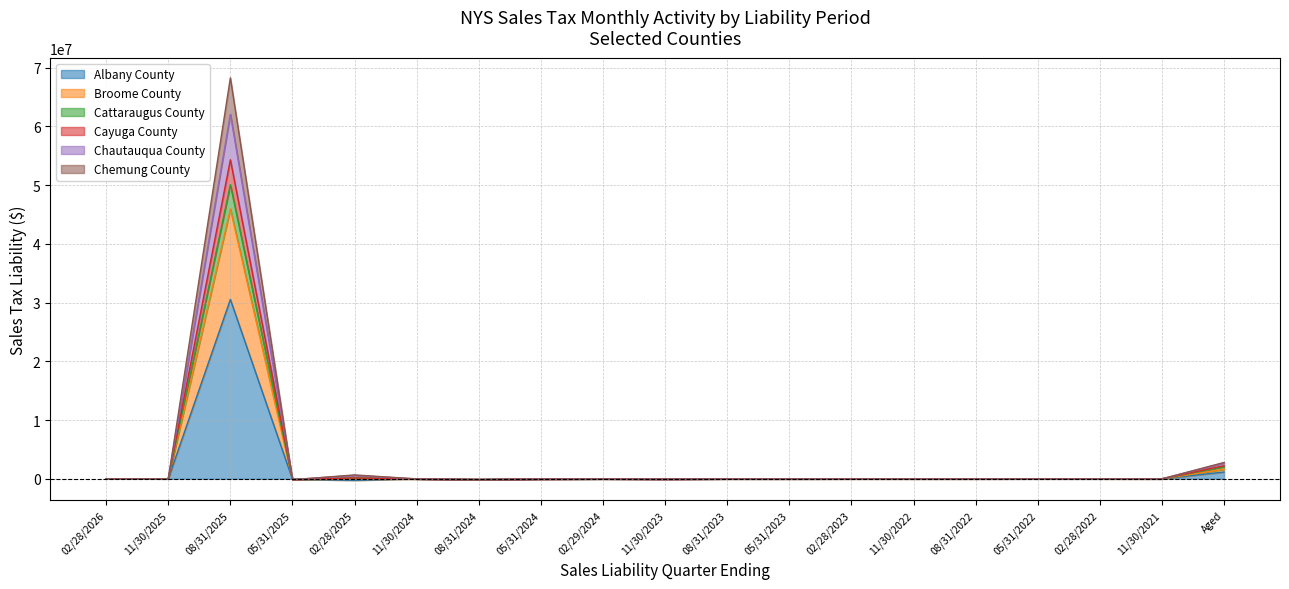

Count the number of categories in the chart.

19